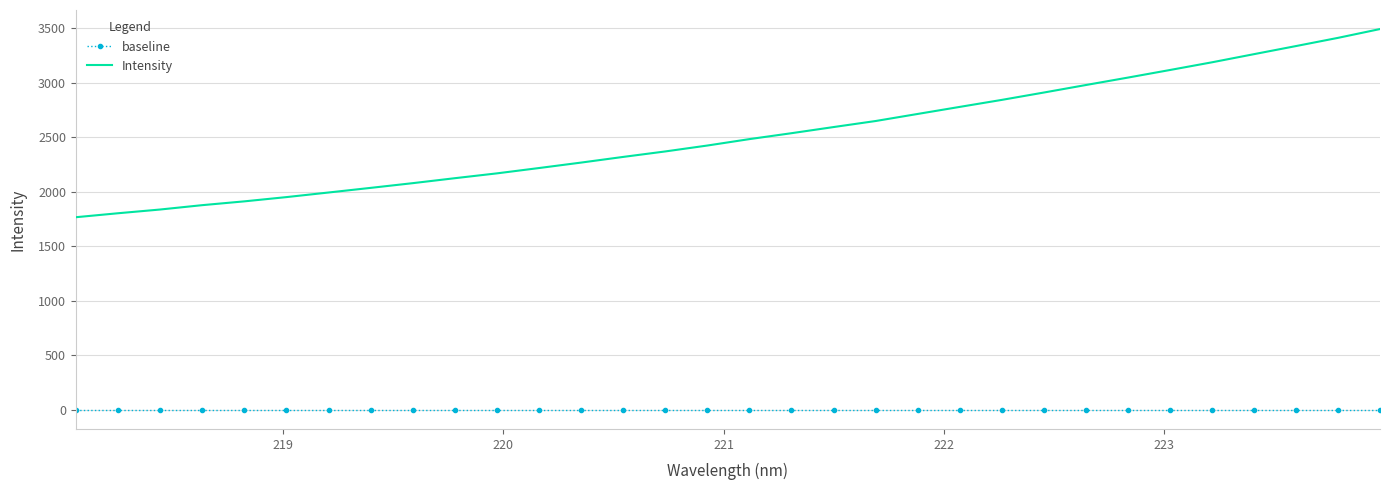

Which series has the widest spread of values?

Intensity